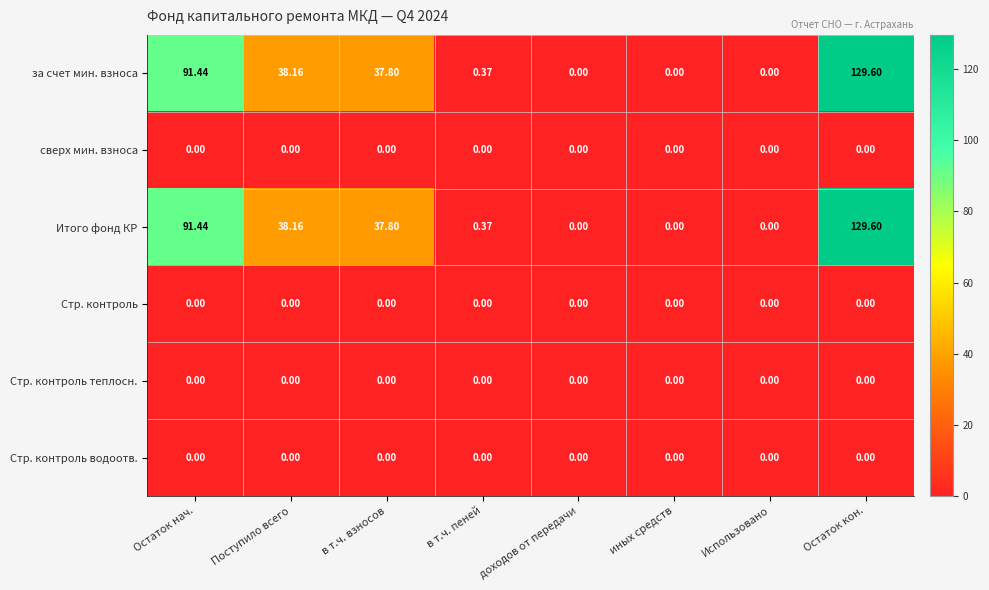

At which category is the sum across all series the highest?

Остаток кон.